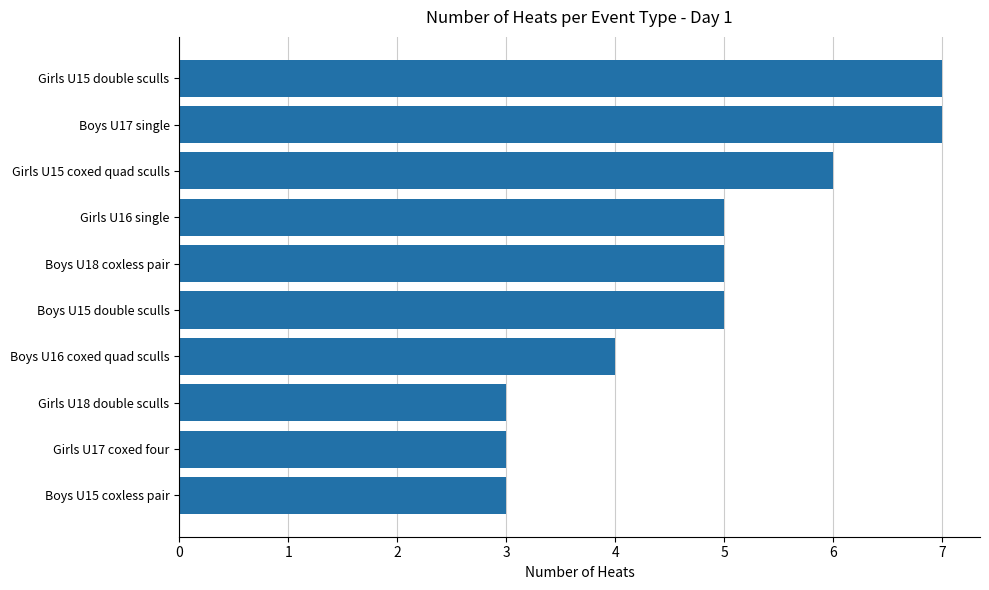

Count the number of categories in the chart.

10